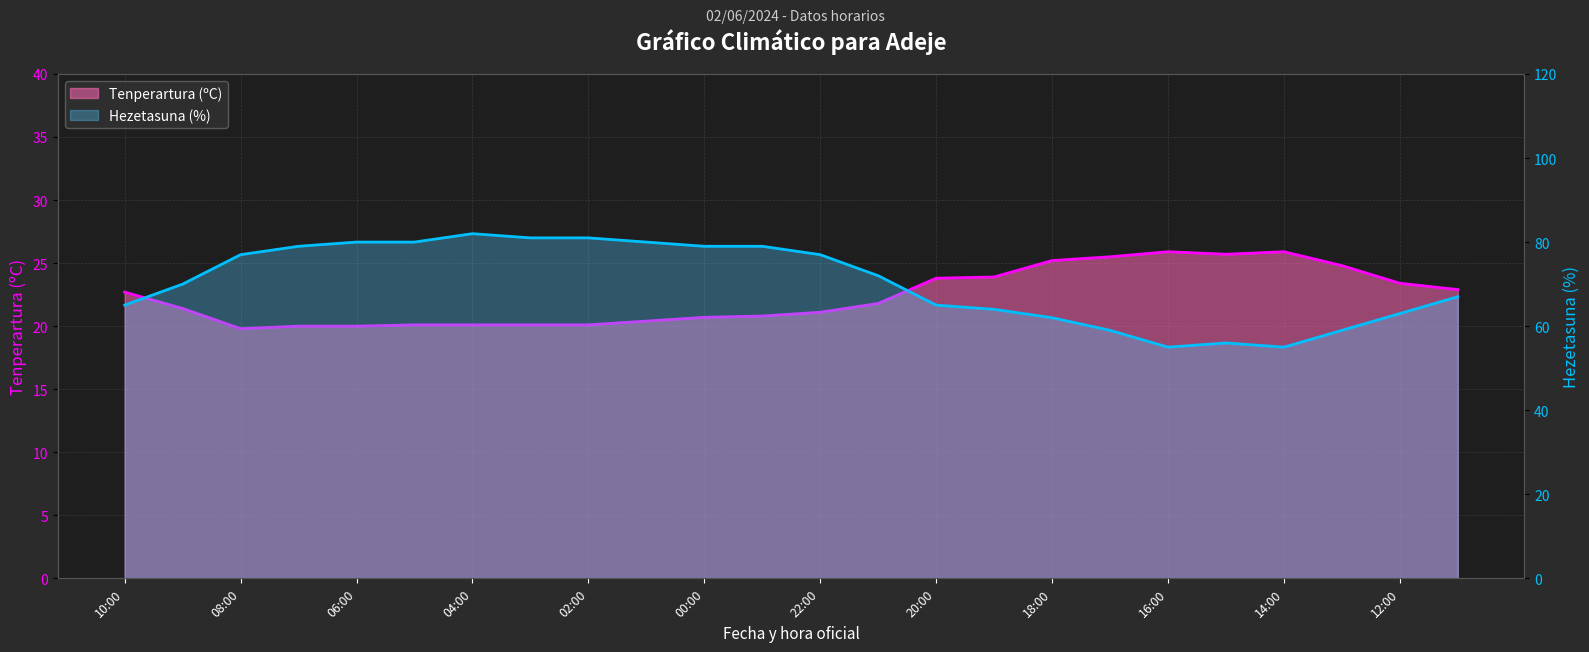

What is the difference between the second highest and second lowest values in the Tenperartura (ºC) series?

5.9